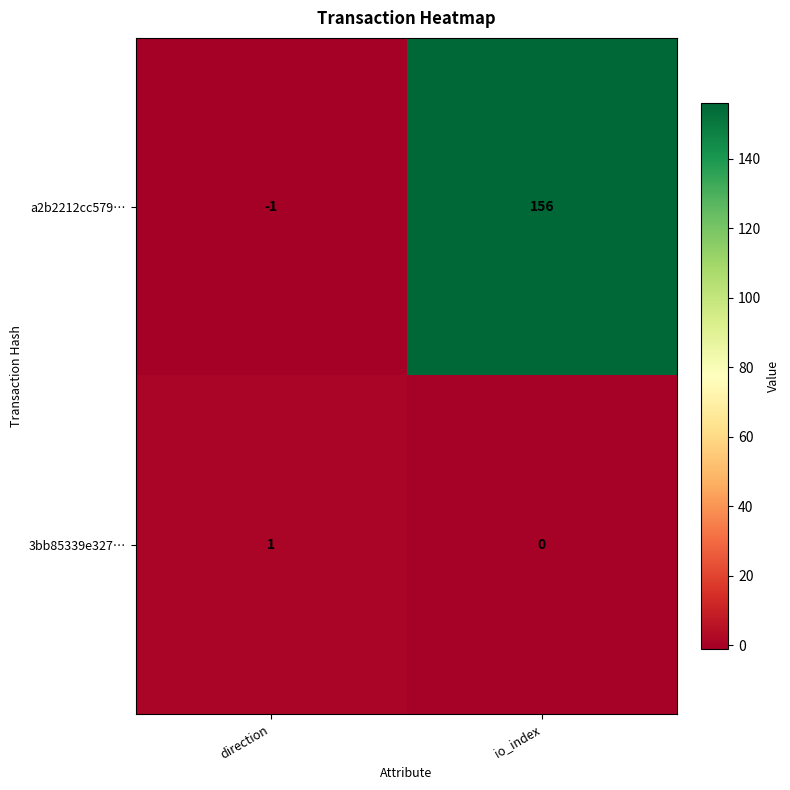

How many data points does each series have?

2